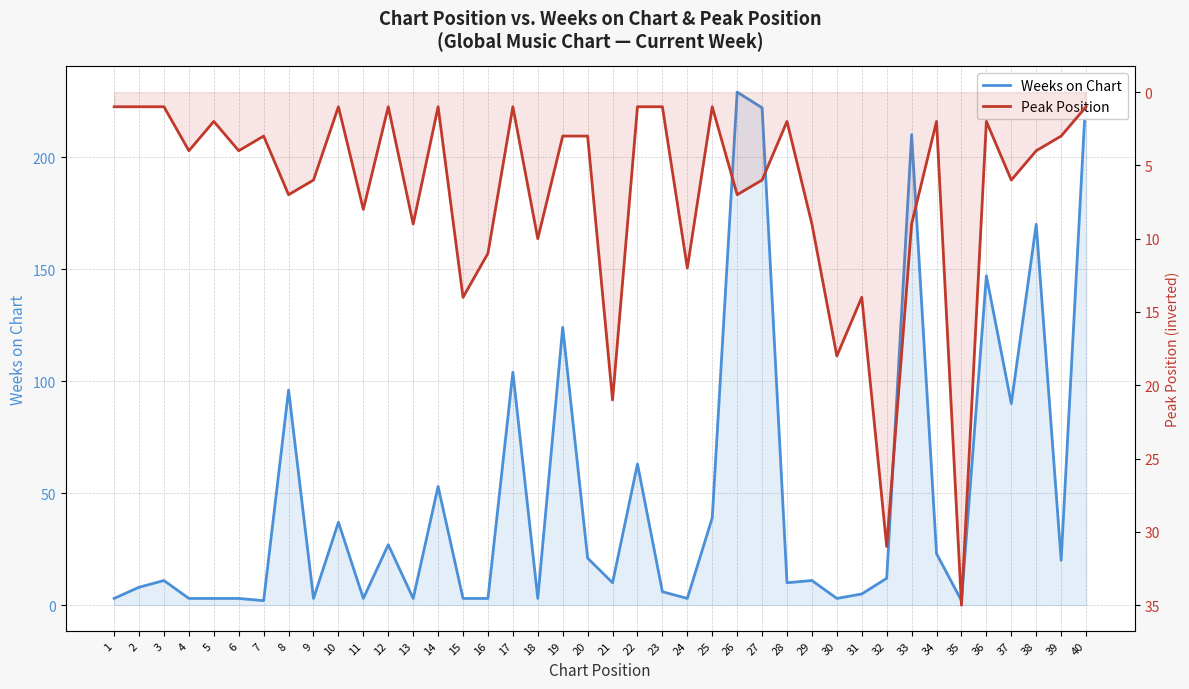

How many interior local peaks does the Weeks on Chart series have?

13